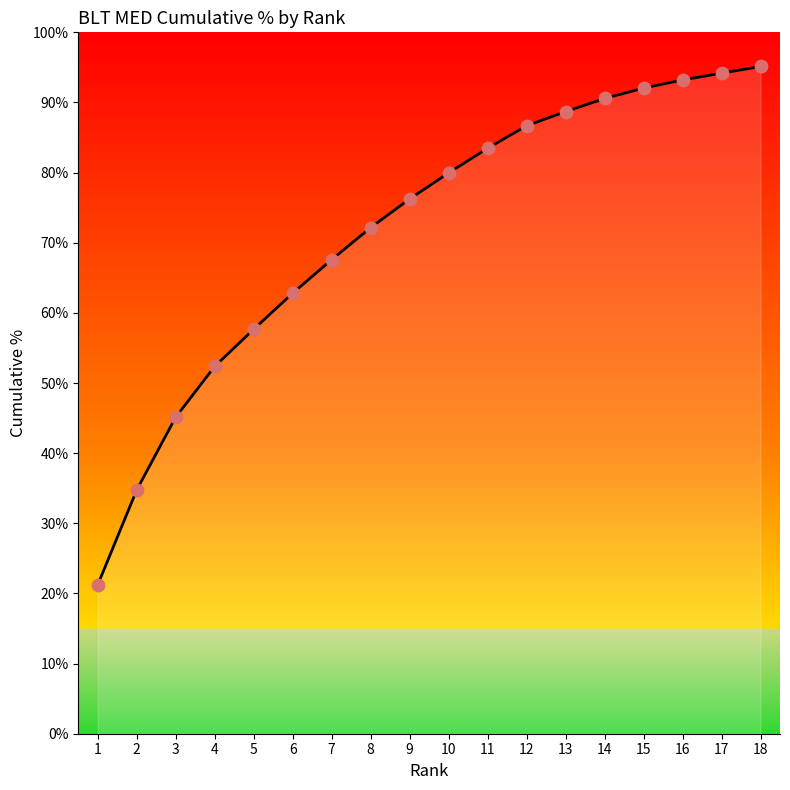

What is the change in value from 8 to 15?

+19.9